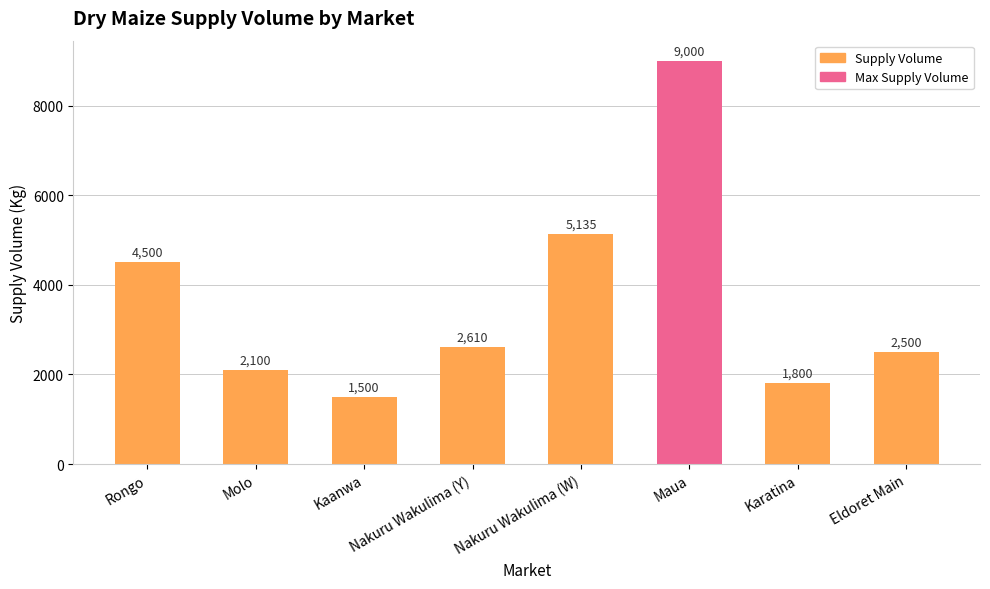

What is the change in value from Rongo to Eldoret Main?

-2000